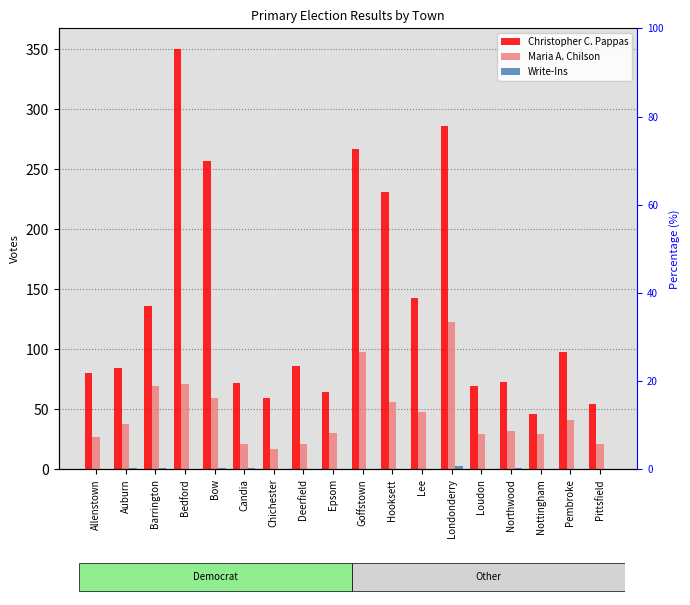

Which series has the largest total across all categories?

Christopher C. Pappas